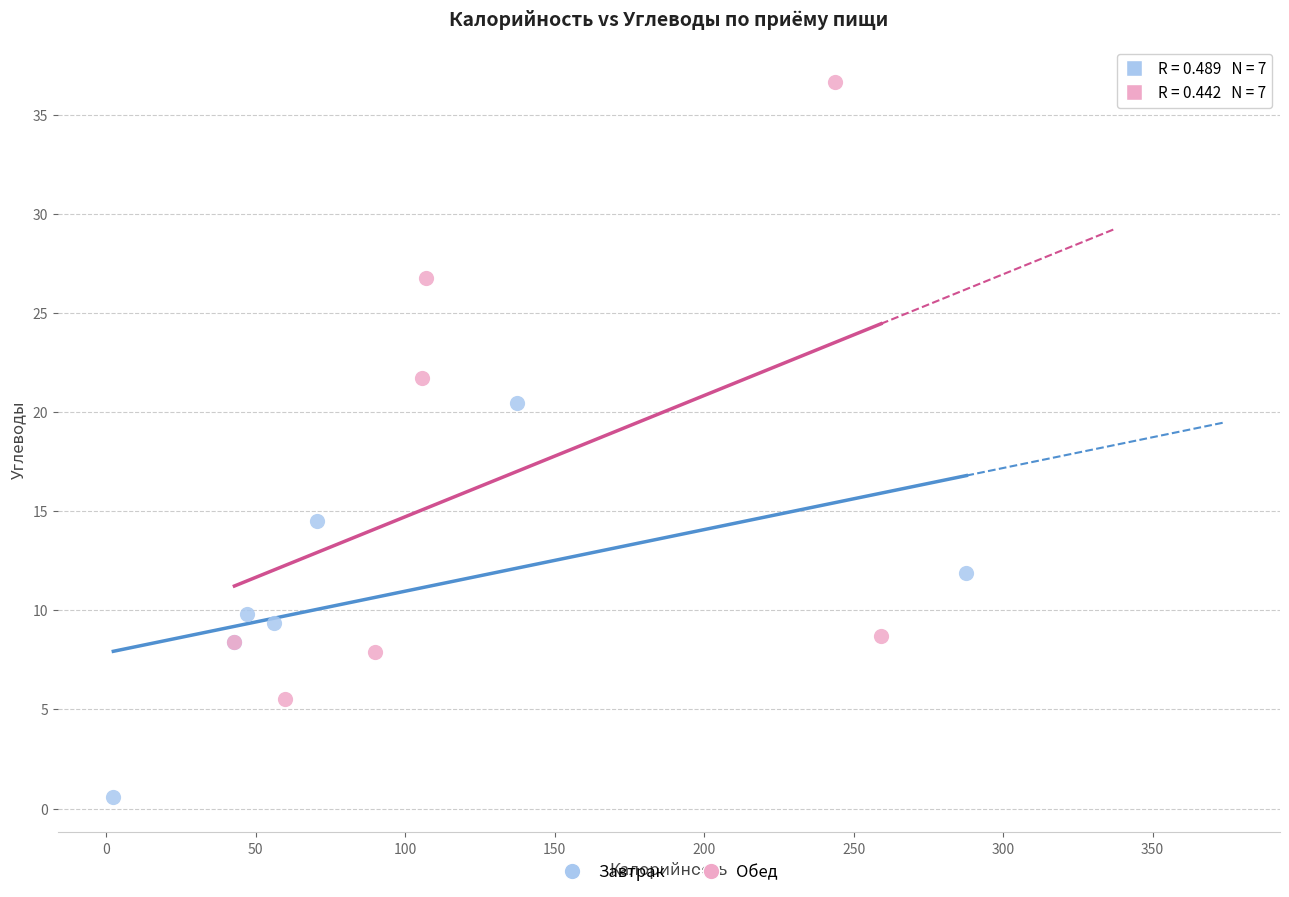

Which series contains the lowest Y value?

Завтрак